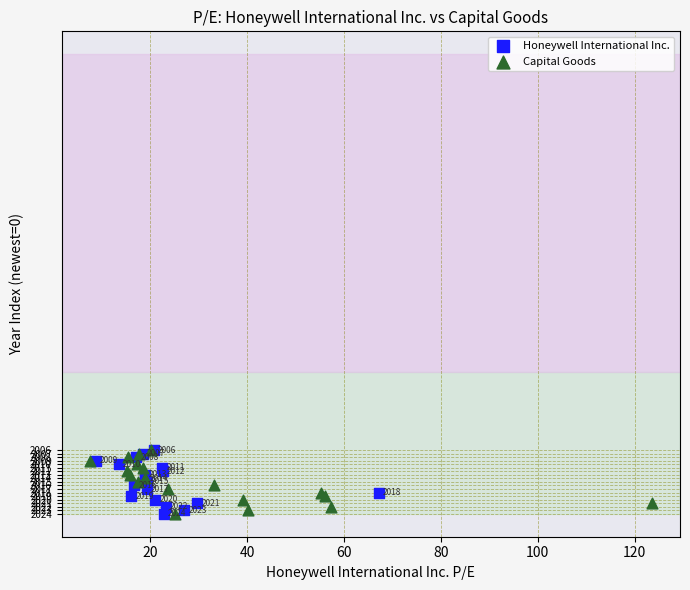

What are all the series names shown in the legend?

Honeywell International Inc., Capital Goods